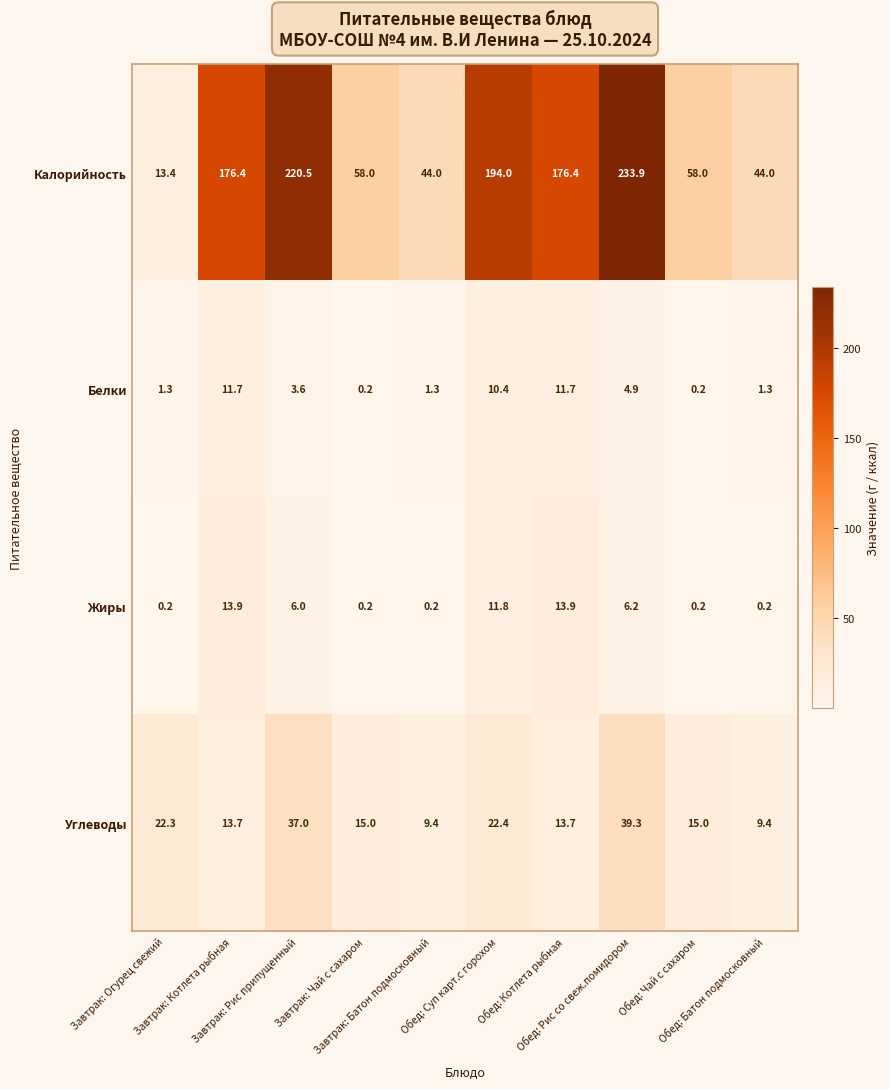

At which category is the sum across all series the highest?

Обед: Рис со свеж.помидором